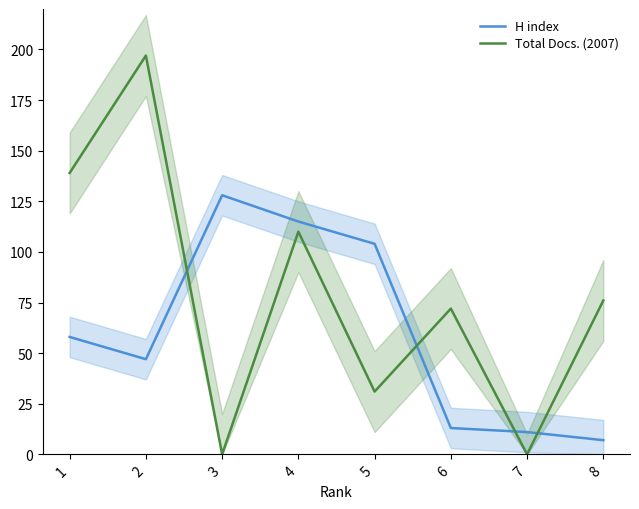

Where is H index nearest to the value 67?

1